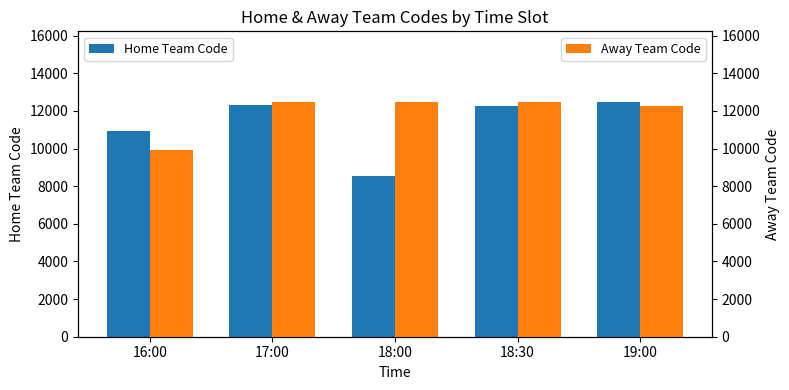

At how many categories does at least one series exceed 11555?

4